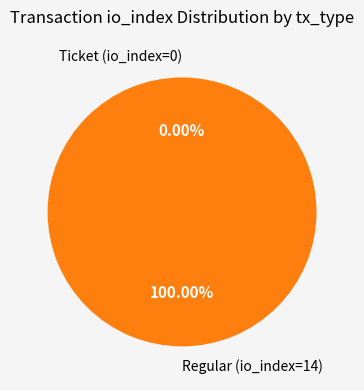

Does Regular (io_index=14) account for over 50% of the chart?

Yes